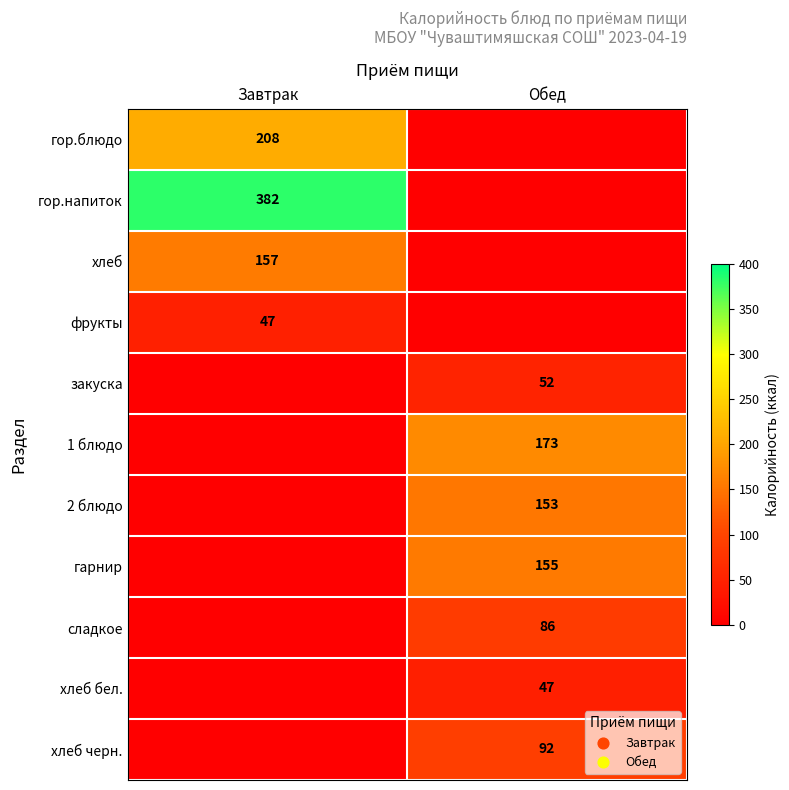

Is it true that закуска equals 20 at Обед?

False